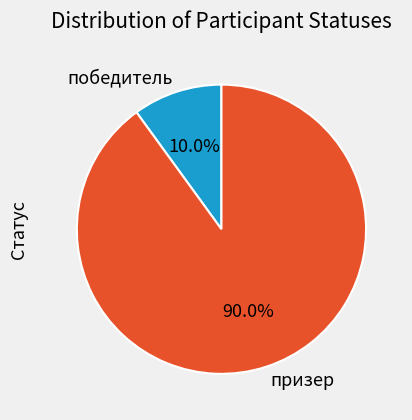

To the nearest percent, what is the average slice percentage?

50%